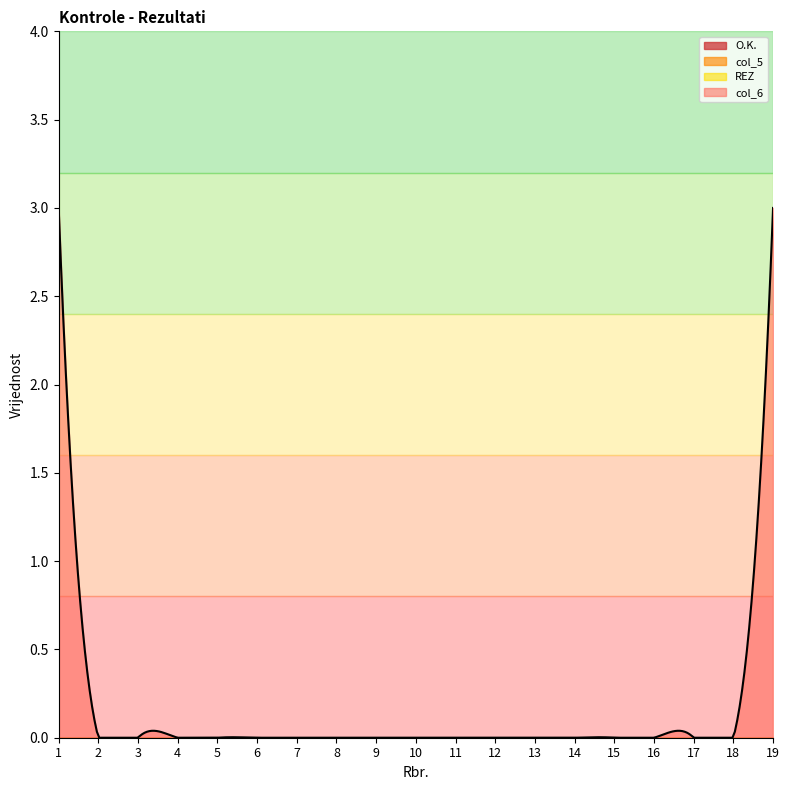

How many lines are shown in the chart?

4